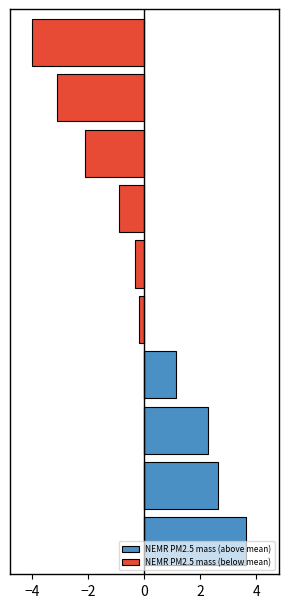

What is the difference between the maximum and minimum values in the NEMR PM2.5 mass (below mean) series?

4.0